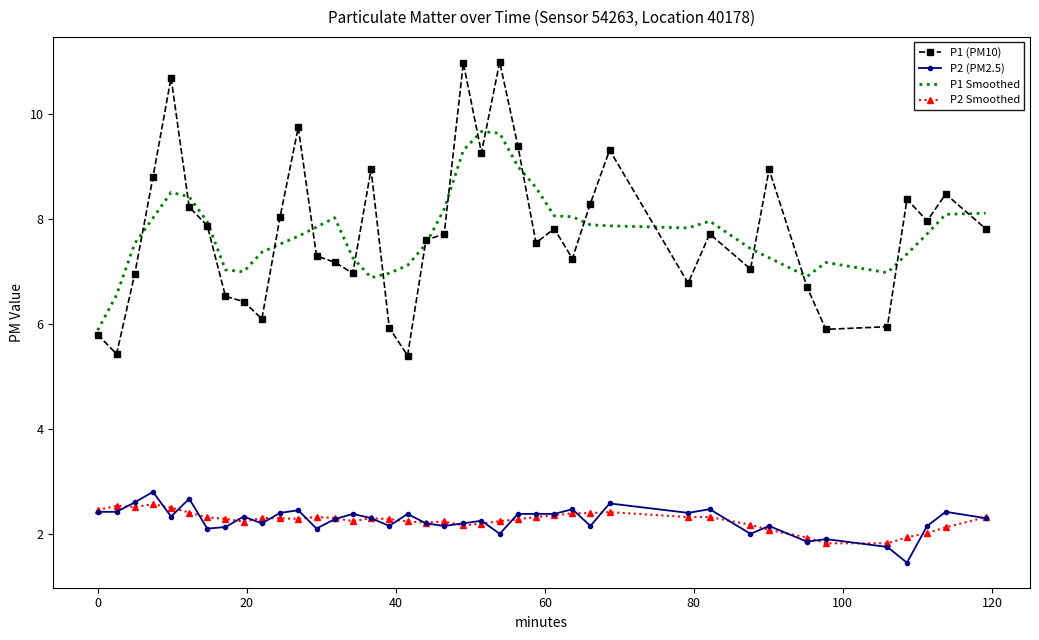

Which series has the widest spread of values?

P1 (PM10)